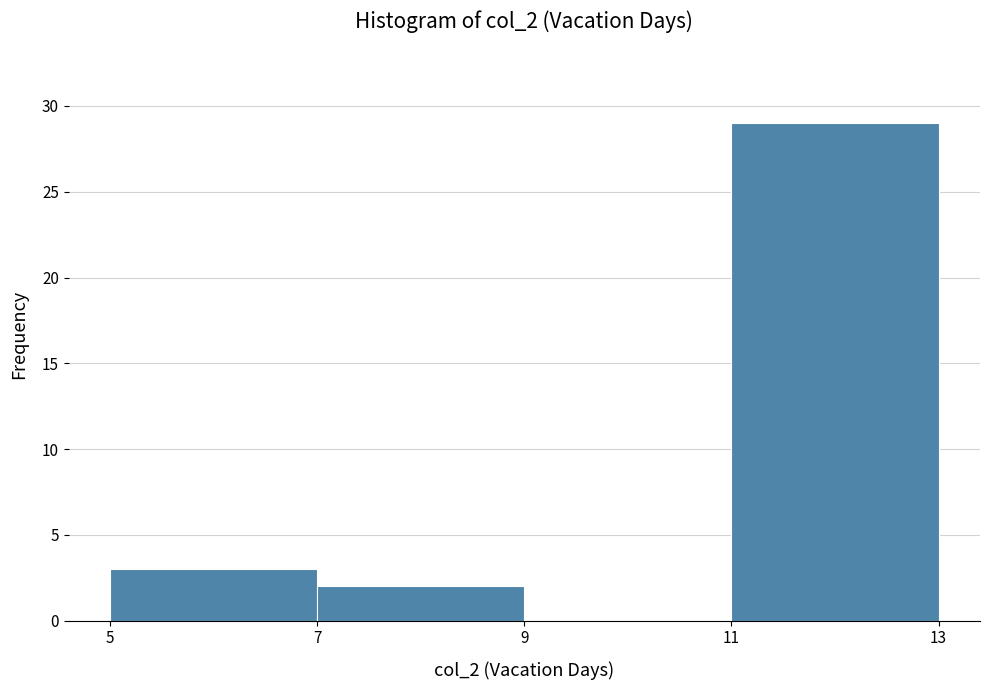

Reading left to right, transcribe this chart: for each bar, give the range it covers on the x-axis and its height. The values are not printed on the chart, so give them approximately, as read against the axis.

5 to 7: 3
7 to 9: 2
9 to 11: 0
11 to 13: 29